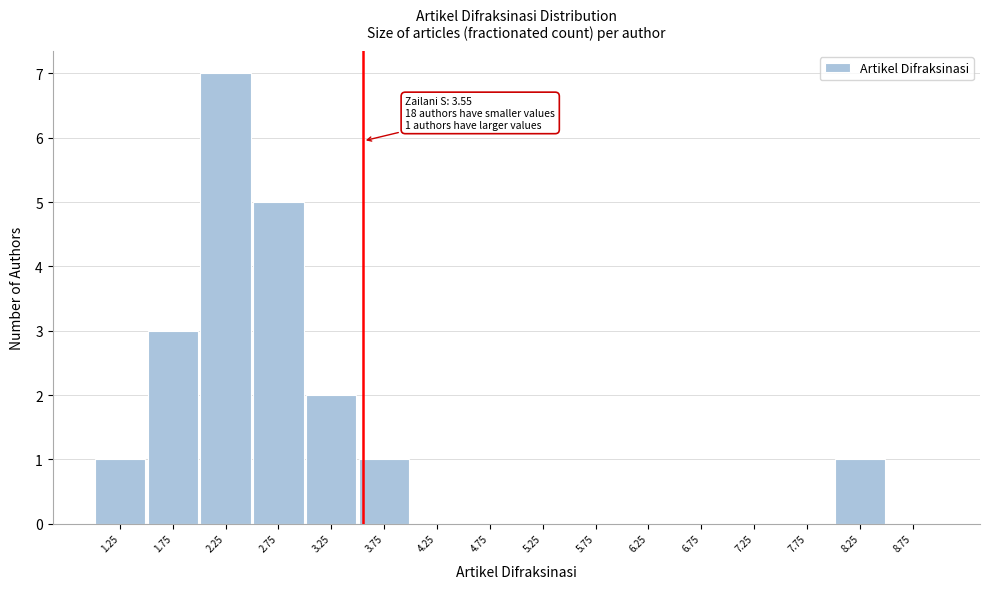

Which range on the x-axis has the tallest bar?

2.0 to 2.5